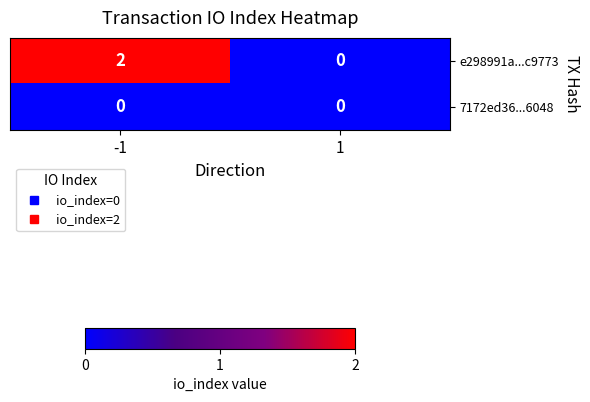

The value of e298991a...c9773 at -1 is 1. True or false?

False